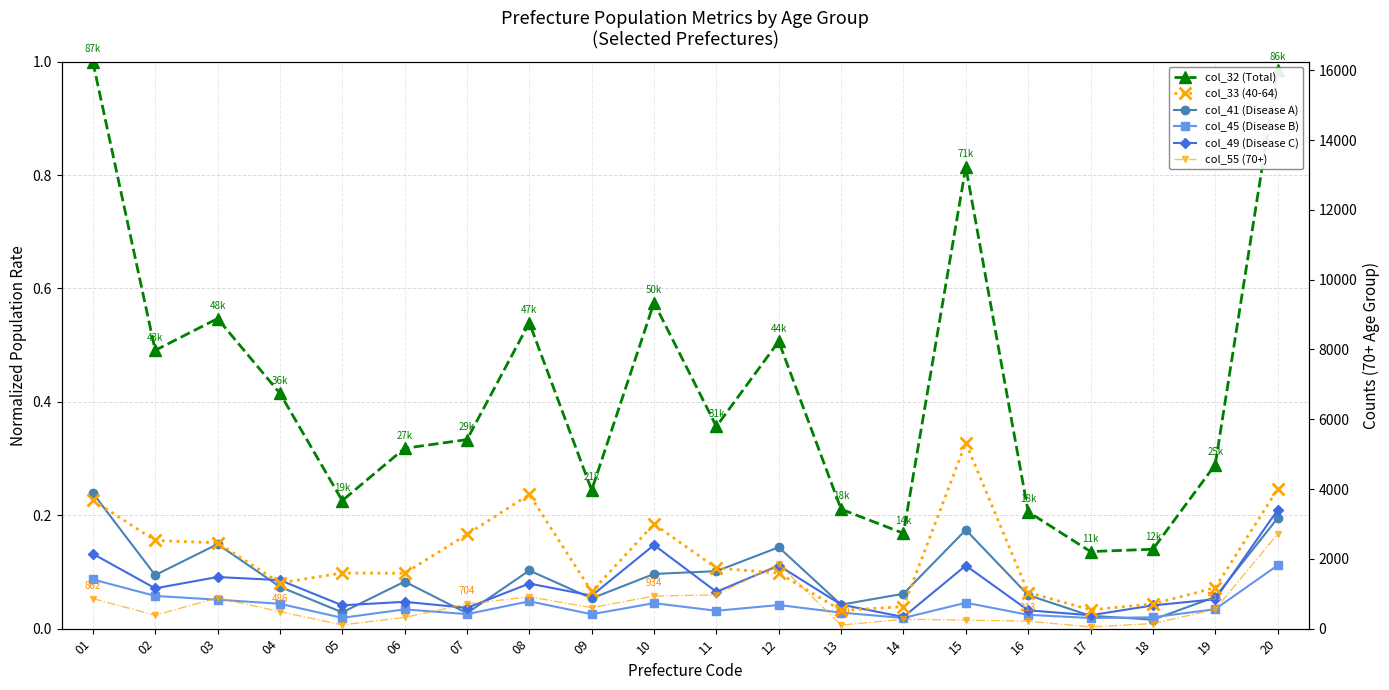

What is the greatest value displayed?

2708.0